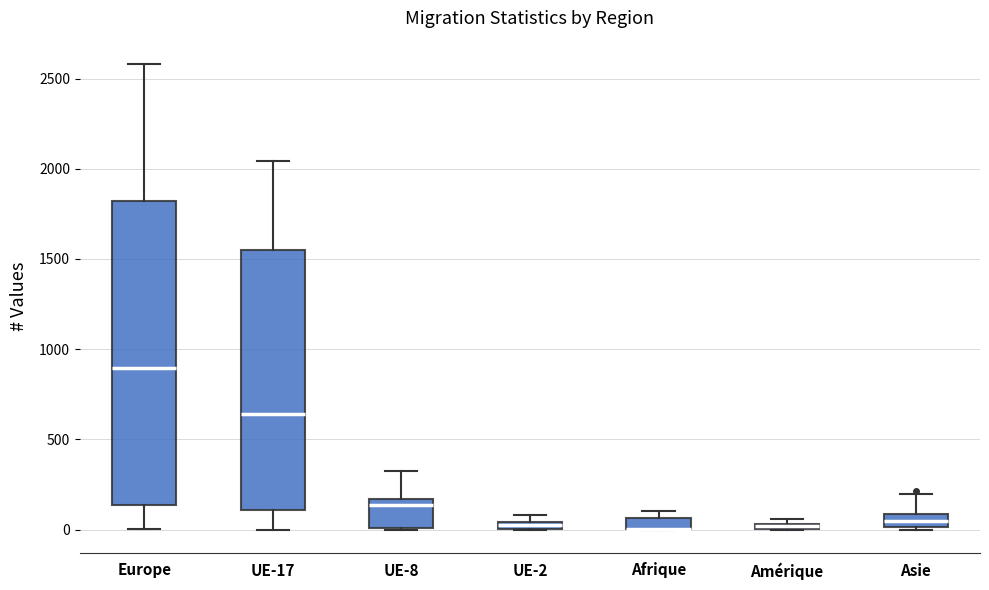

Where is the lower edge of the box for Afrique on the y-axis? The values are not printed on the chart, so give them approximately, as read against the axis.

0